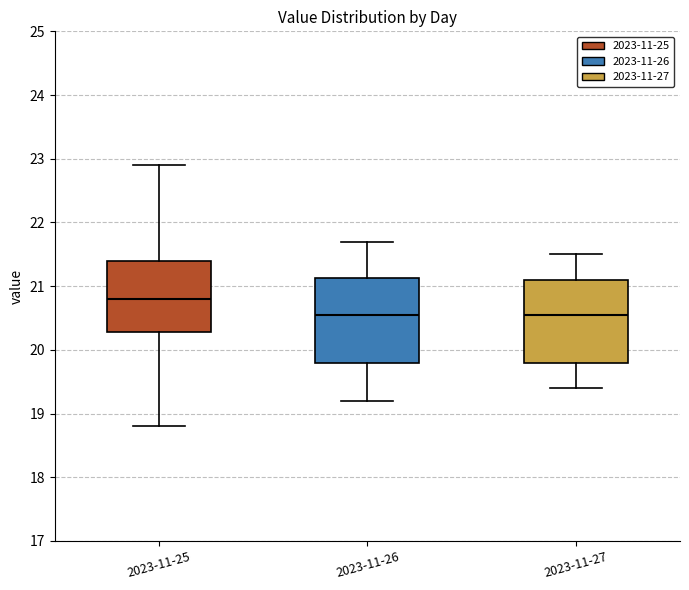

Reading left to right, read every box against the y-axis: the position of its median line, the range the box covers, and the ends of its whiskers. The values are not printed on the chart, so give them approximately, as read against the axis.

2023-11-25: median 20.8, box 20.3 to 21.4, whiskers 18.8 to 22.9
2023-11-26: median 20.6, box 19.8 to 21.1, whiskers 19.2 to 21.7
2023-11-27: median 20.6, box 19.8 to 21.1, whiskers 19.4 to 21.5